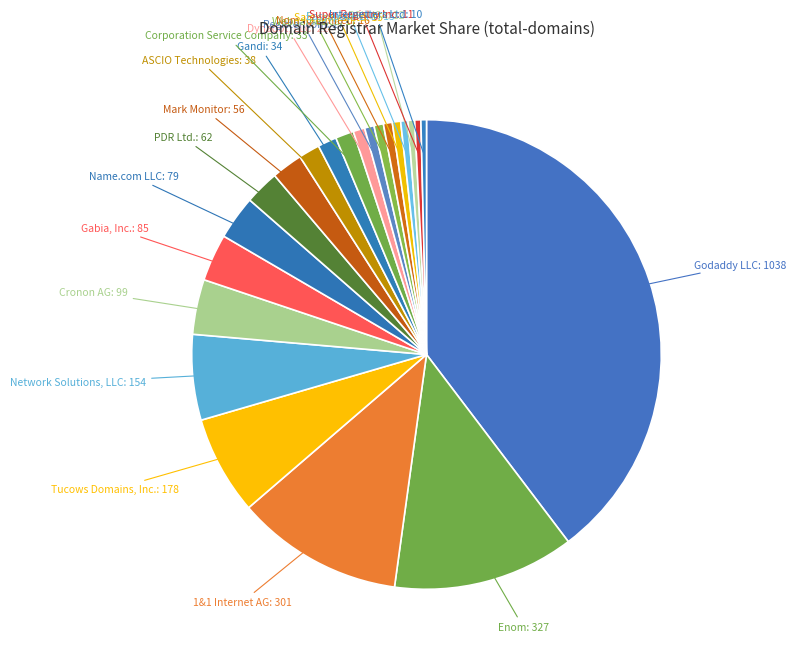

Between Name.com LLC and Gandi, which is larger?

Name.com LLC